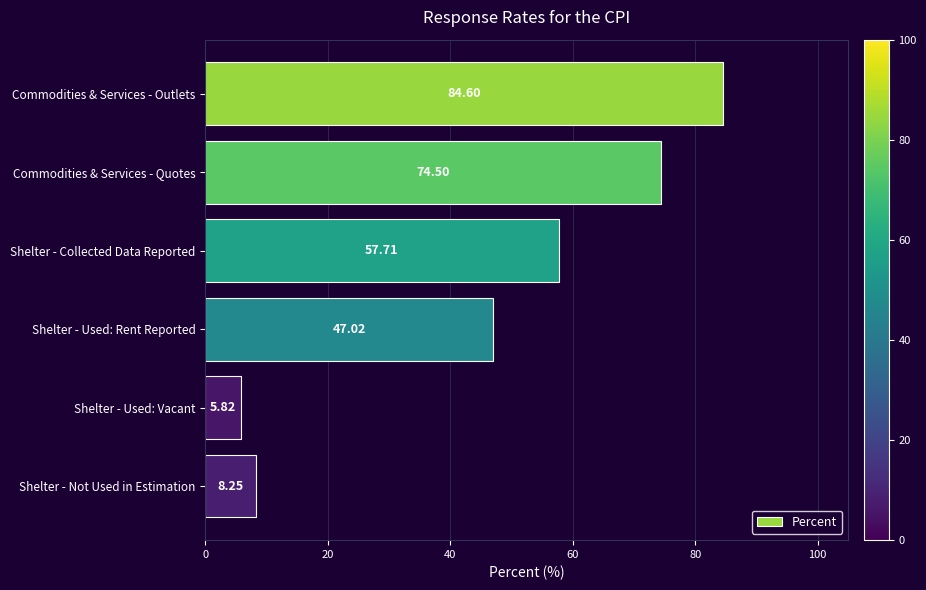

What is the smallest value displayed?

5.8